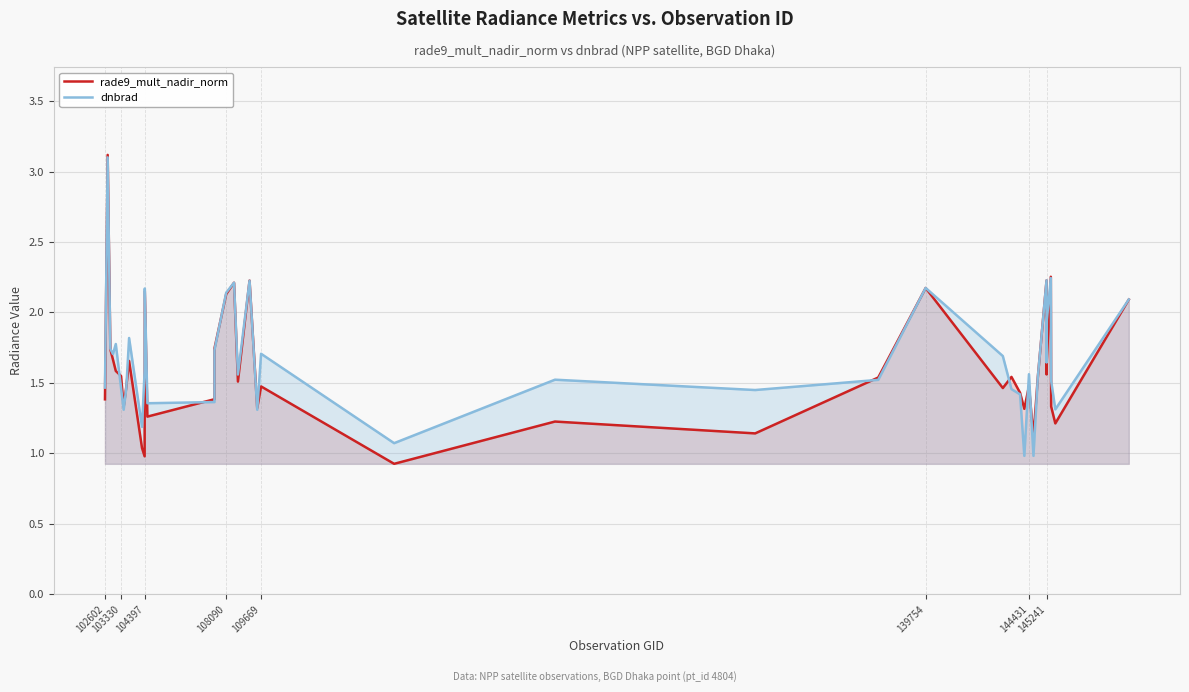

True or false: dnbrad and rade9_mult_nadir_norm intersect in this chart.

True